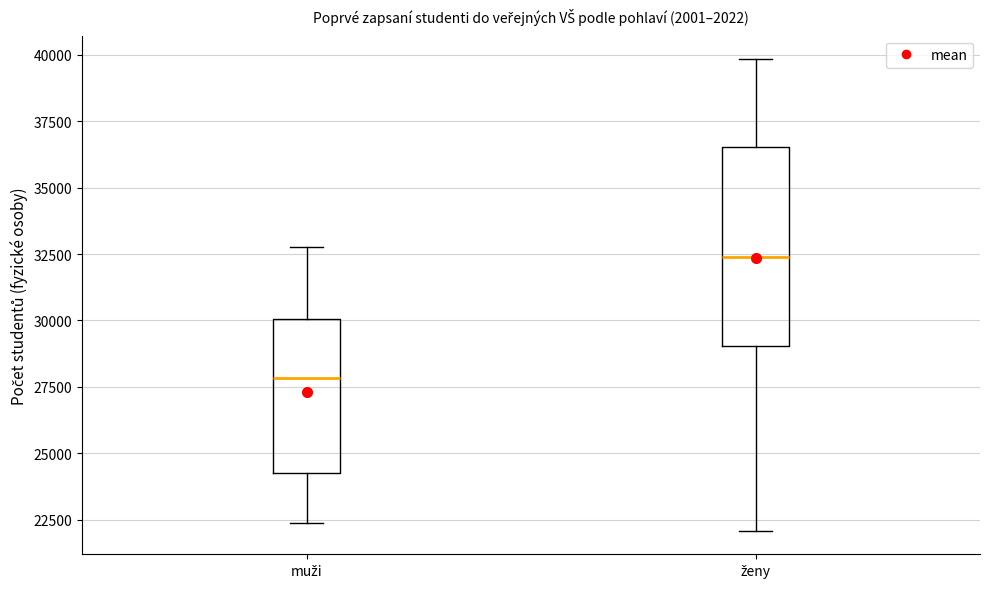

Where does the lower whisker of the box for muži end on the y-axis? The values are not printed on the chart, so give them approximately, as read against the axis.

22500